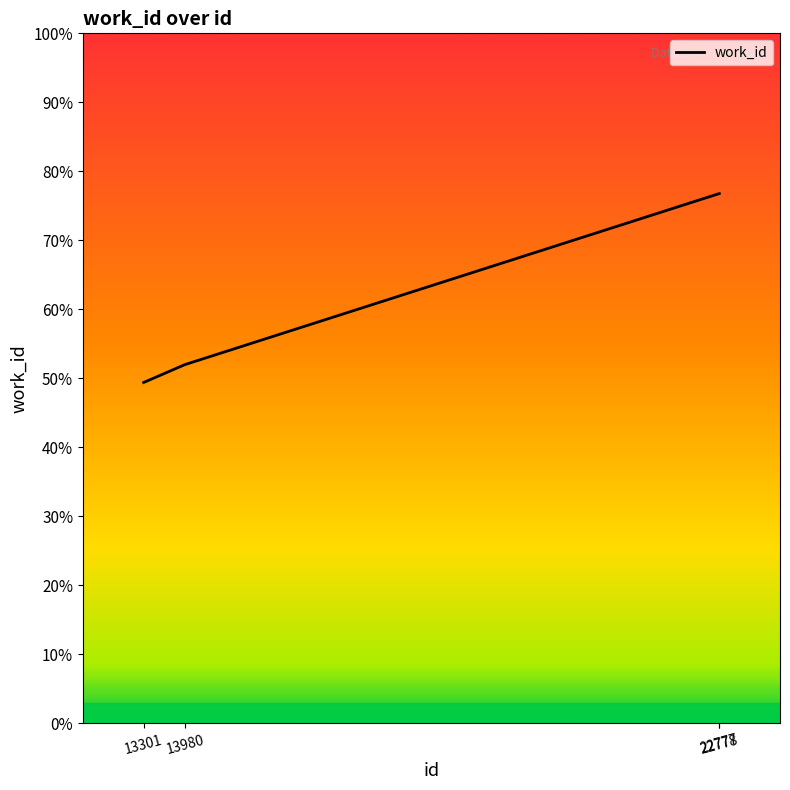

What is the difference between the values at 22777 and 13980?

2479